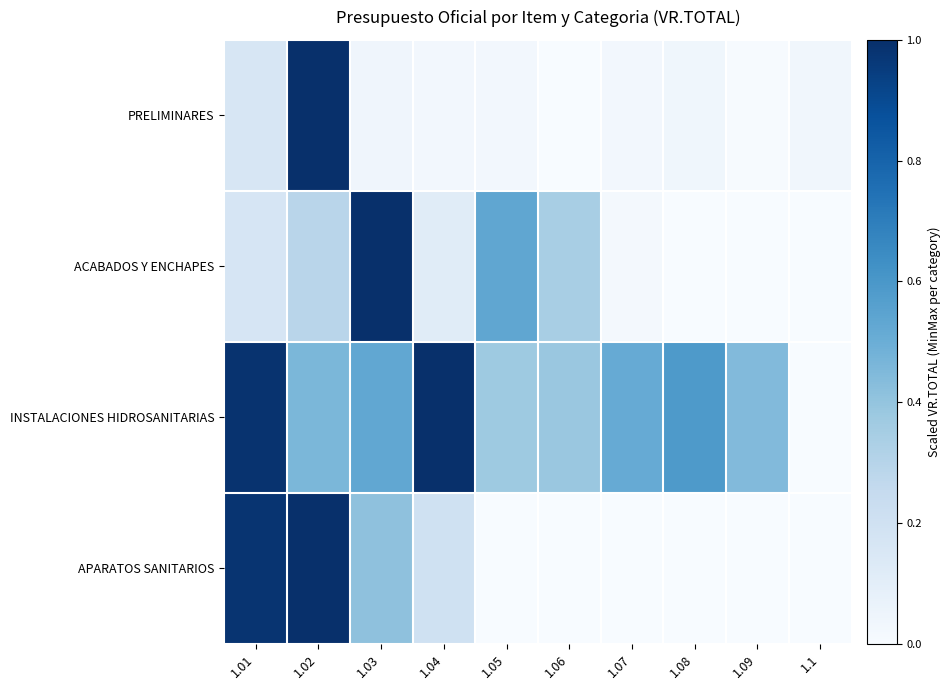

At how many categories does at least one series exceed 0?

10